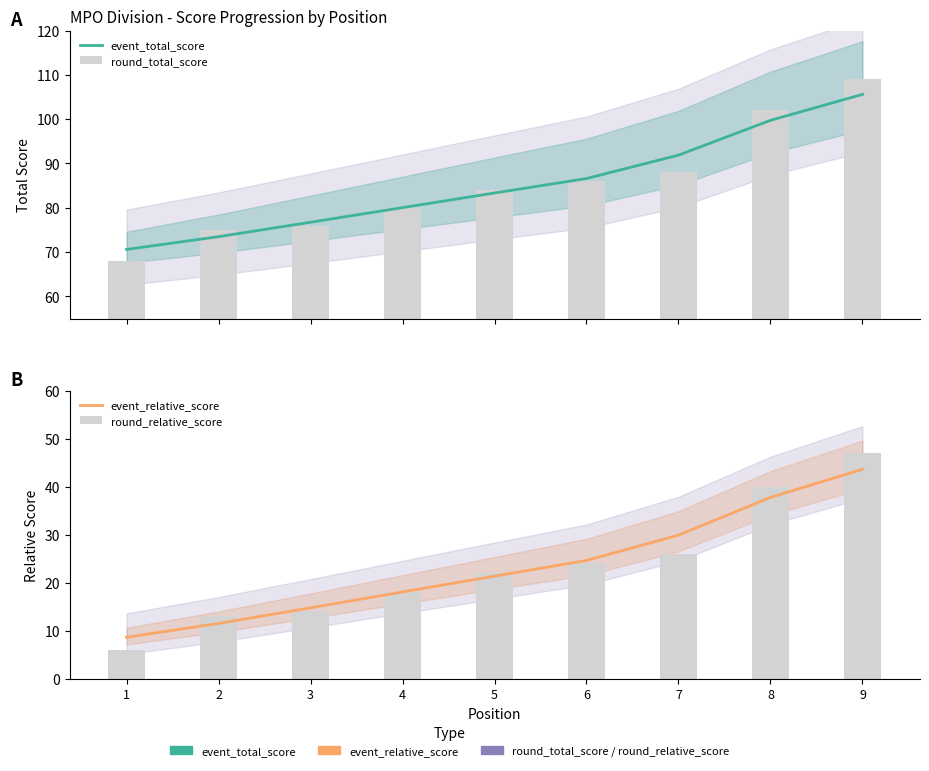

Is the value of round_relative_score at 6 greater than the value of event_relative_score at 9?

No